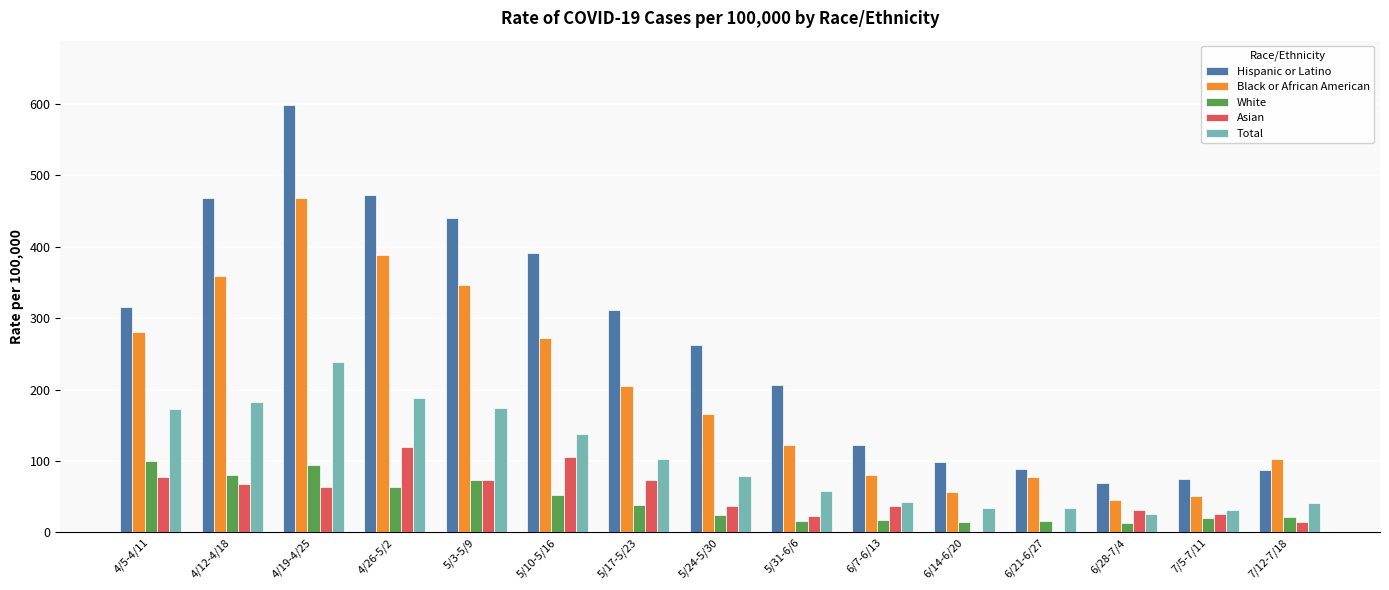

Count the number of data series in this chart.

5